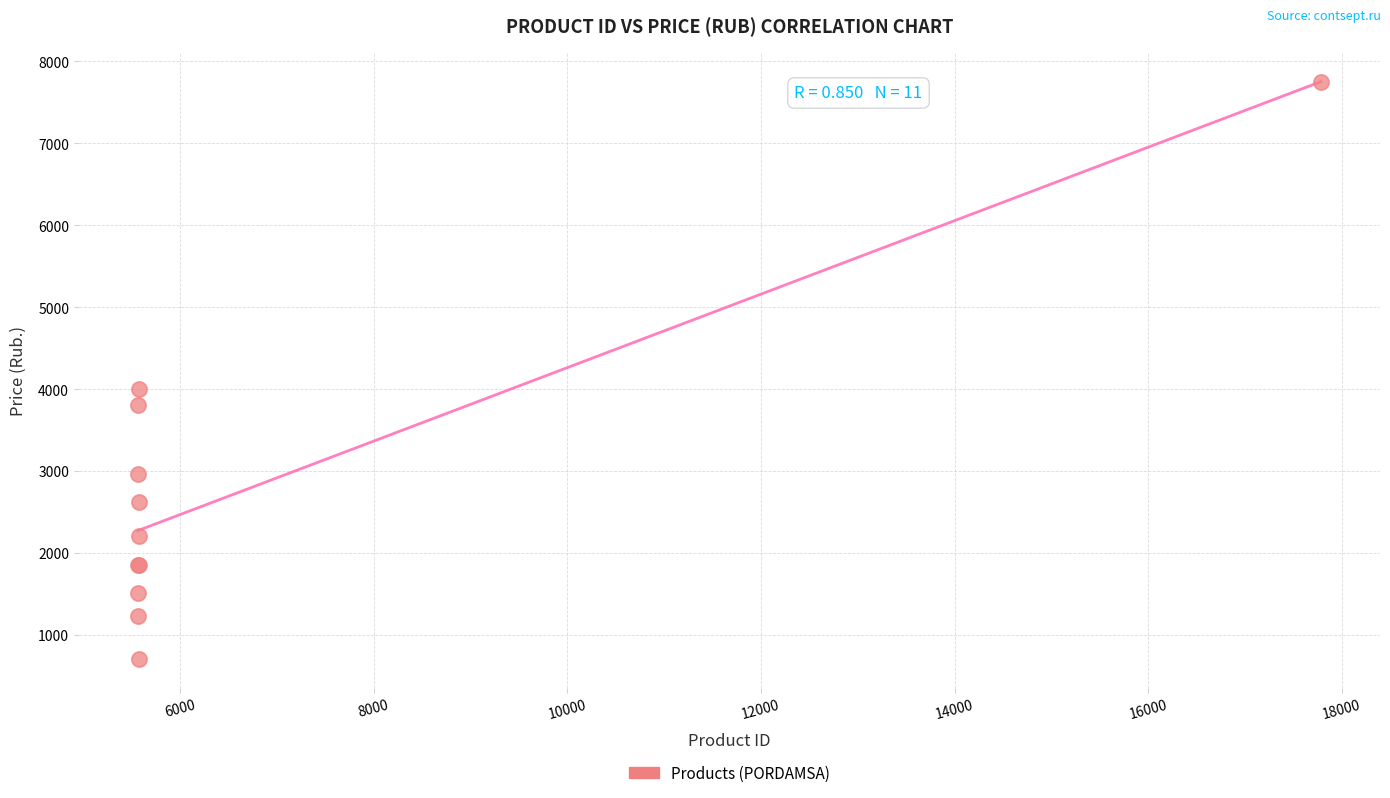

What Y value in the scatter plot is closest to 4231?

4002